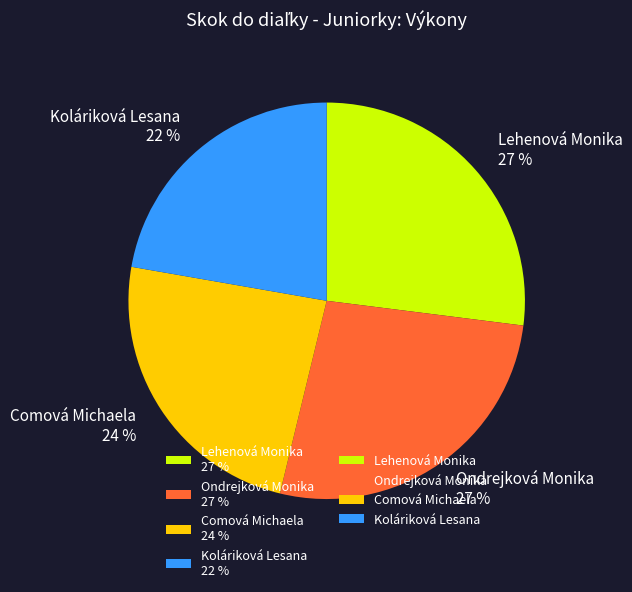

To the nearest percent, what is the difference between the largest and smallest slice percentages?

5%